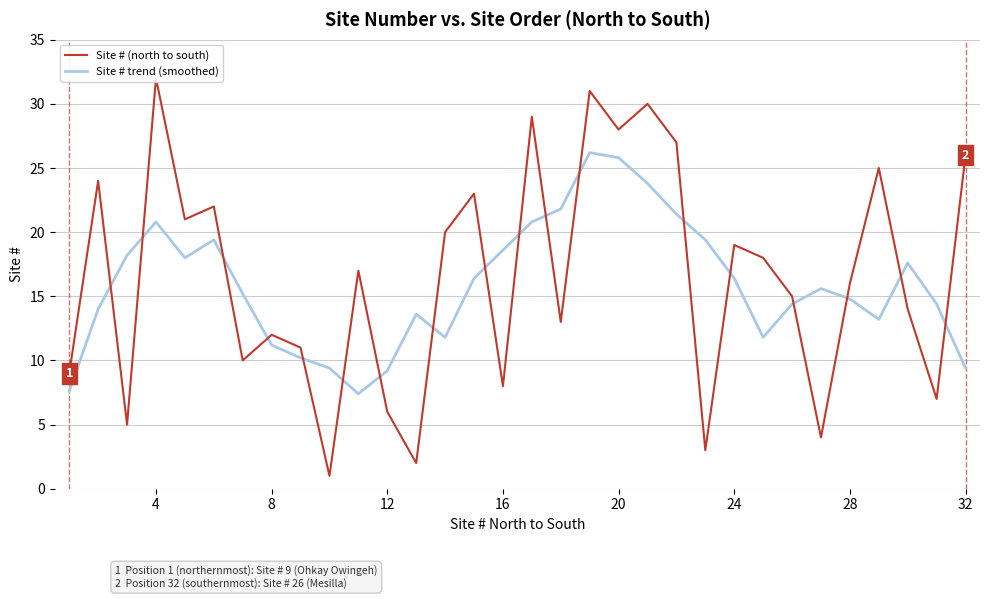

Is it true that Site # (north to south) equals 41.4 at 21?

False